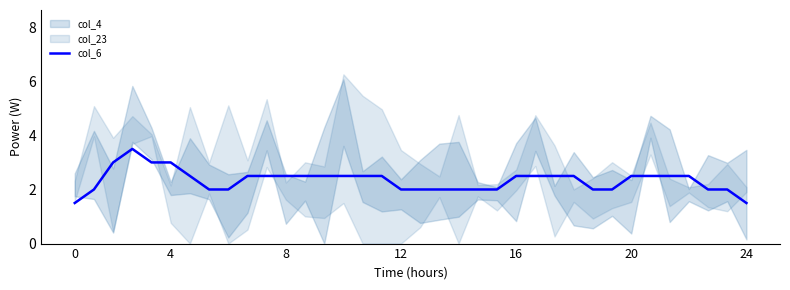

The value of col_6 at 12 is 2.0. True or false?

True